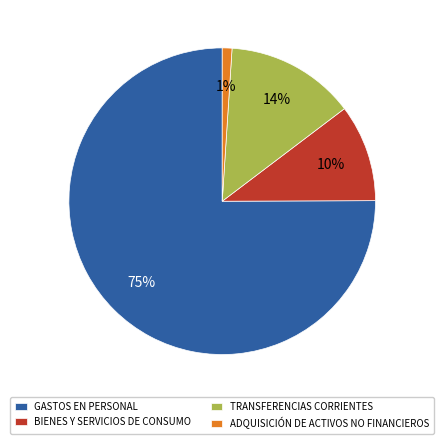

Does GASTOS EN PERSONAL represent more than half of the total?

Yes